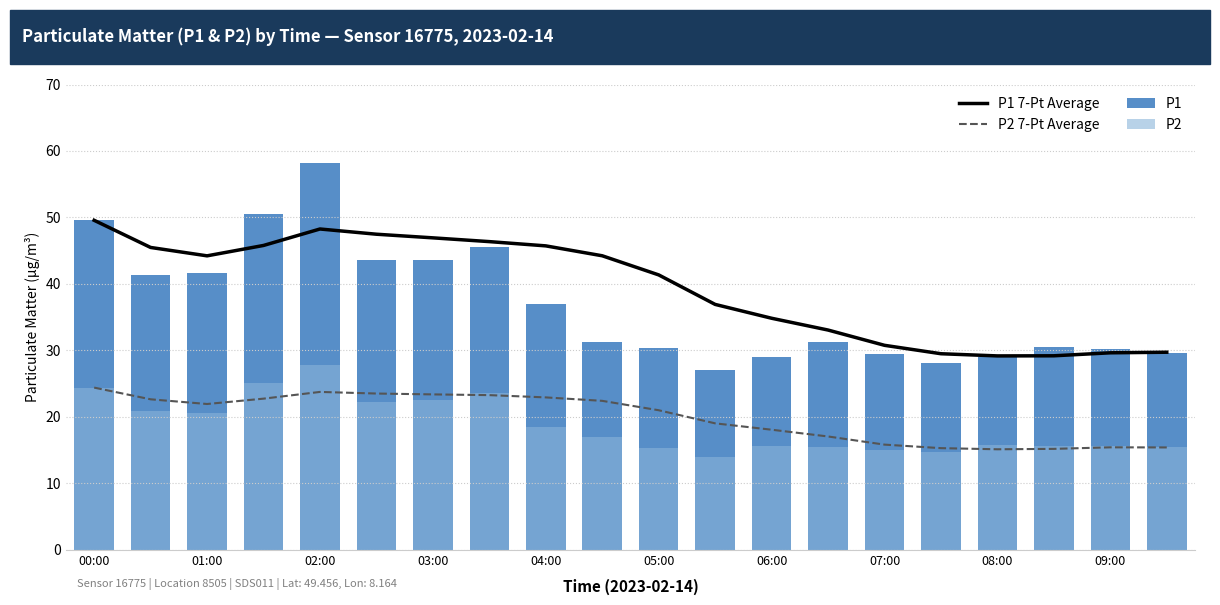

What is the greatest value displayed?

58.2